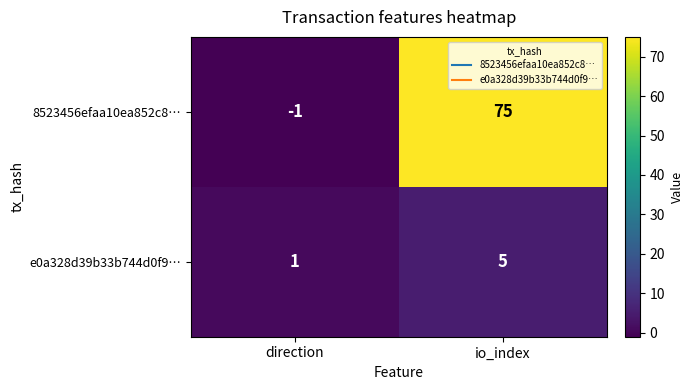

Which series changed the most between direction and io_index?

8523456efaa10ea852c8…